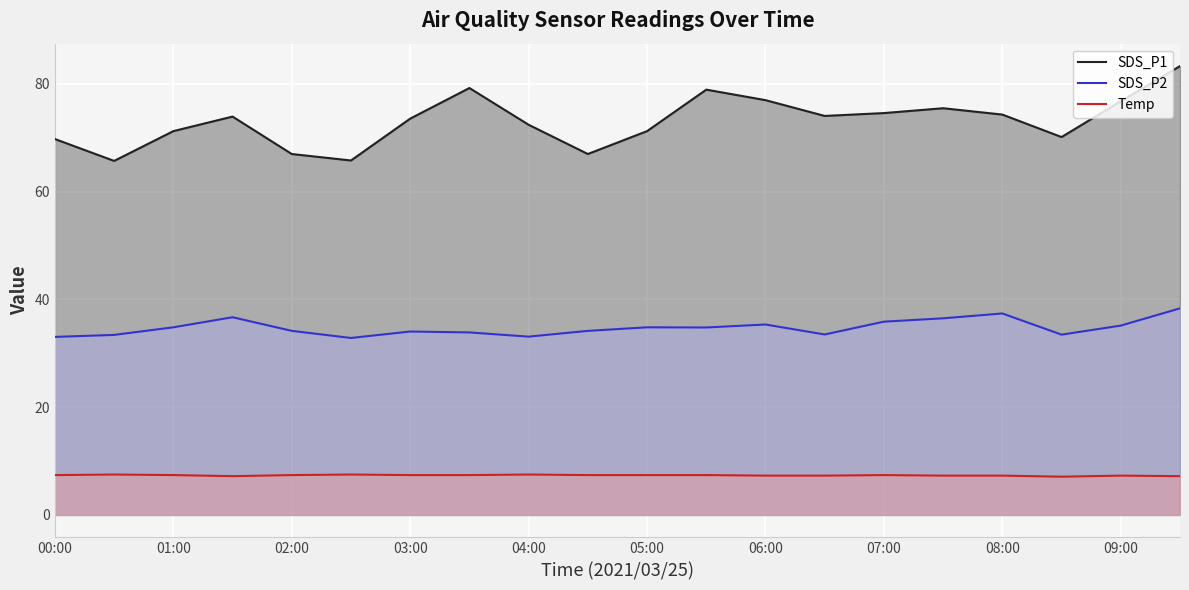

The value of SDS_P1 at 03:00 is 14.9. True or false?

False